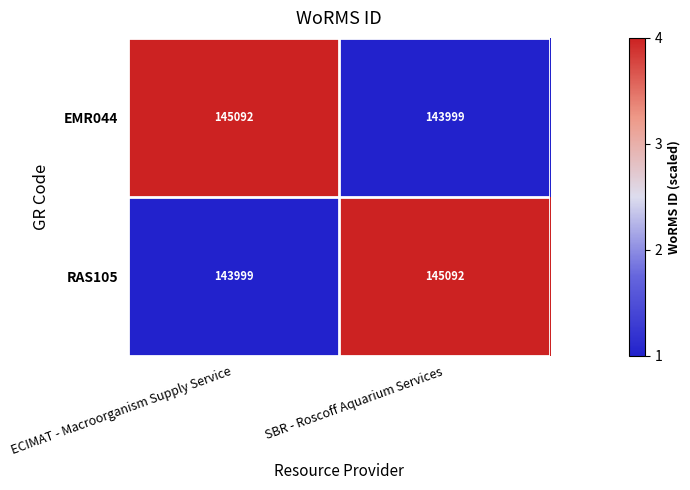

Reading right to left, list all the values displayed in this chart.

EMR044: 143999	145092
RAS105: 145092	143999